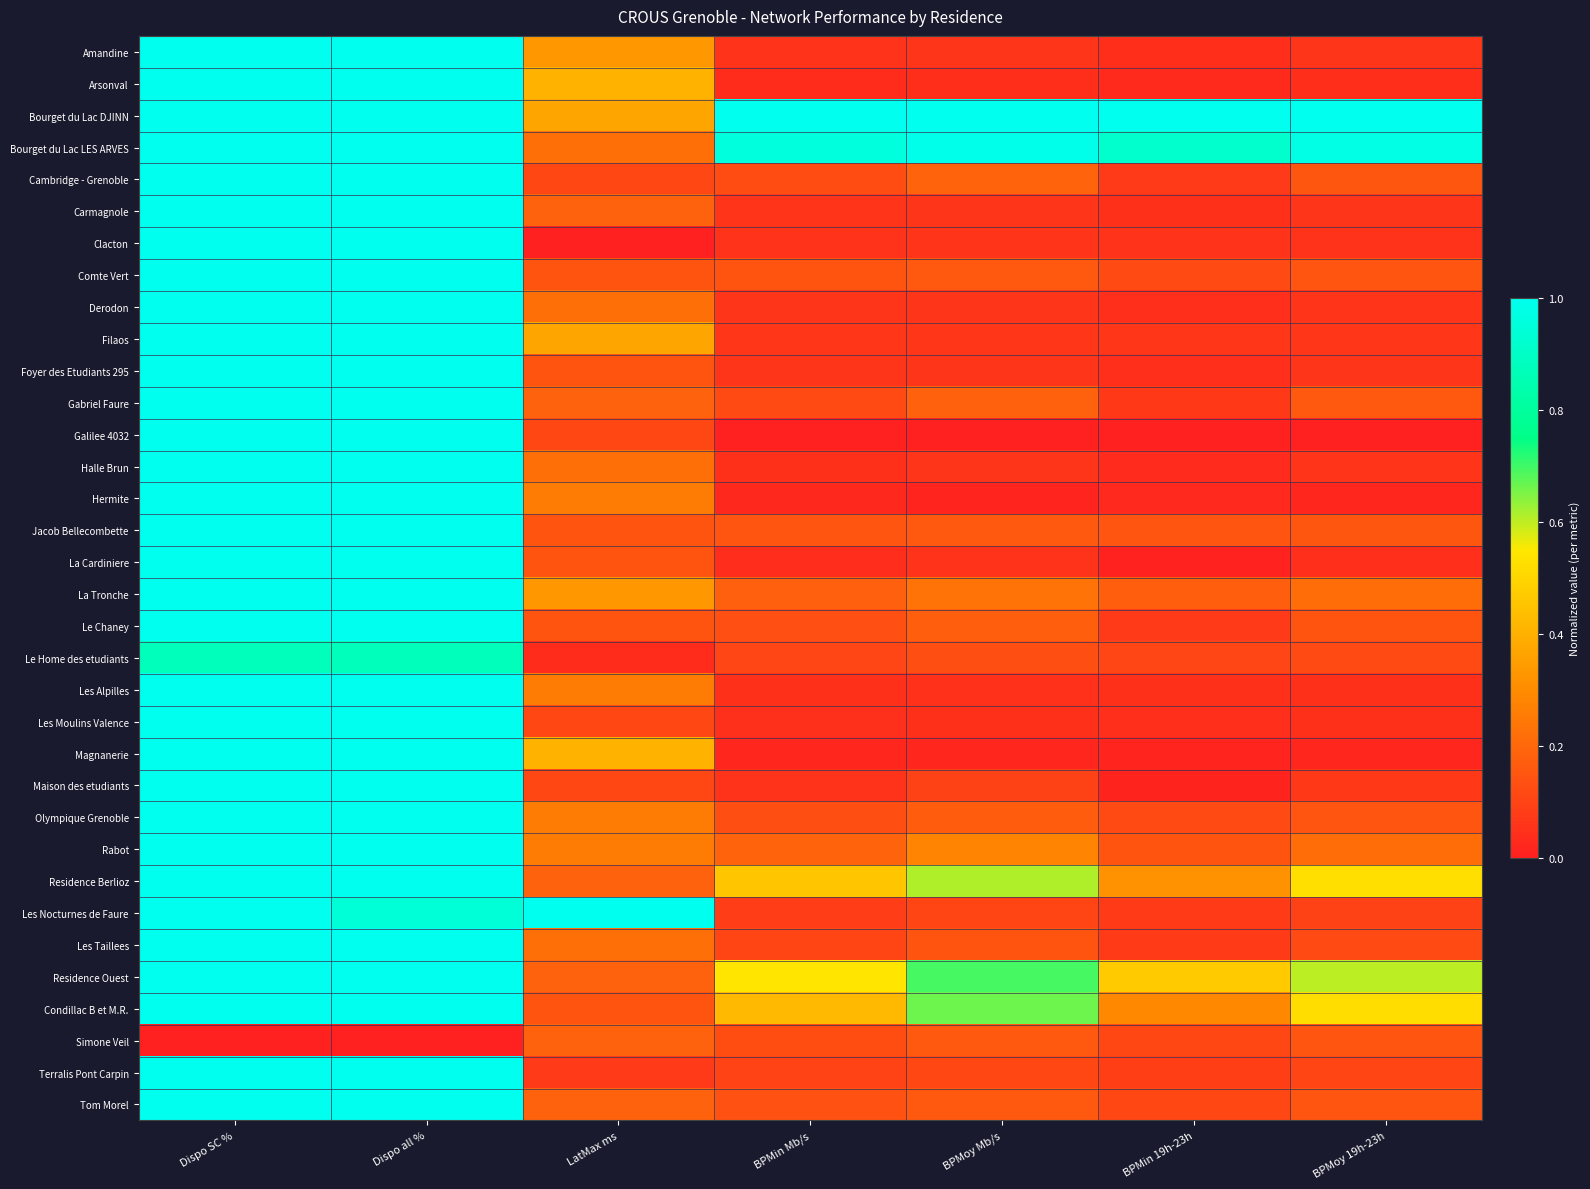

Which has a higher value, Dispo SC % or BPMoy Mb/s?

Dispo SC %